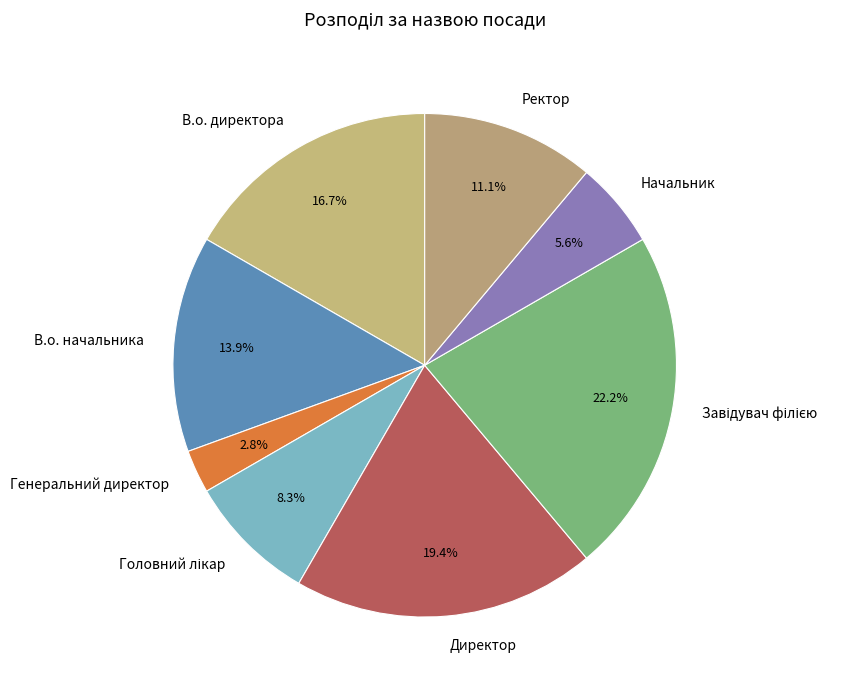

True or false: Ректор accounts for 1% of the total.

False